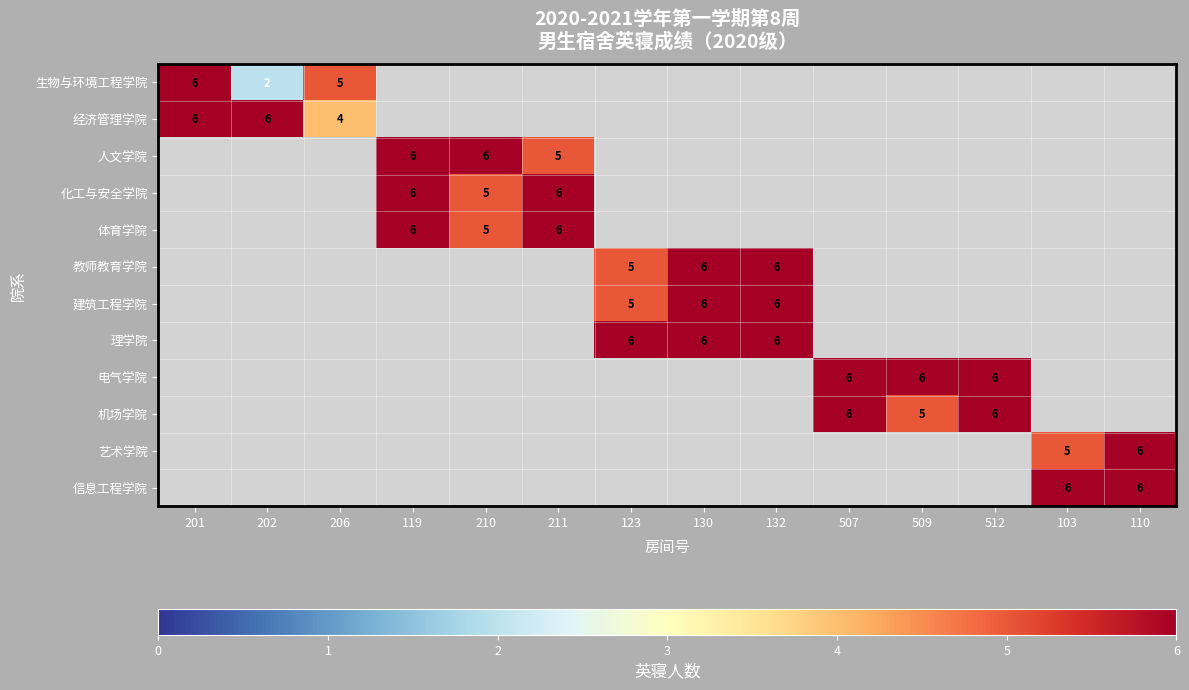

Which has a higher value, 130 or 119?

119